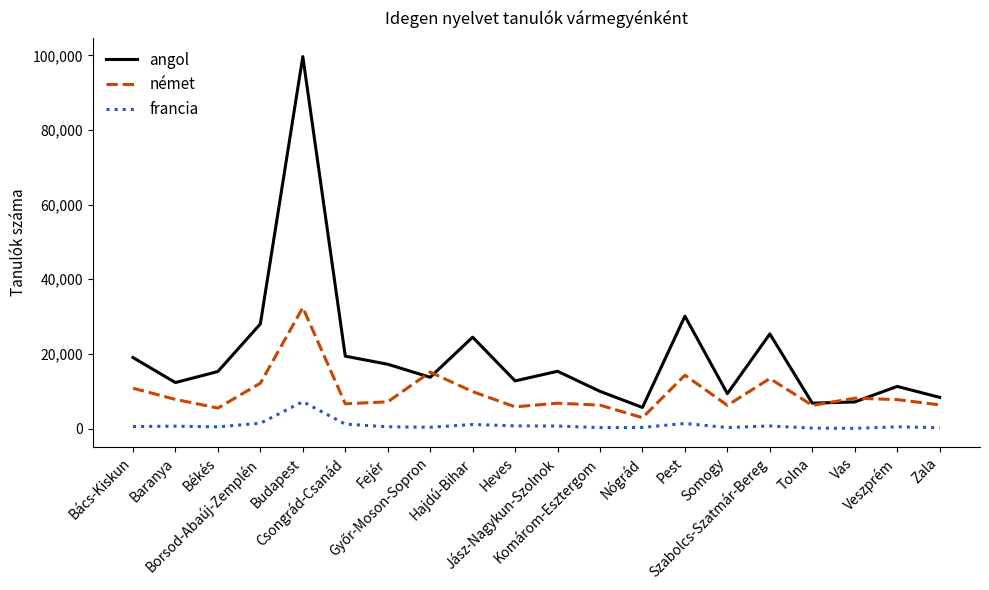

List the series in order of their peak value, lowest first.

francia, német, angol